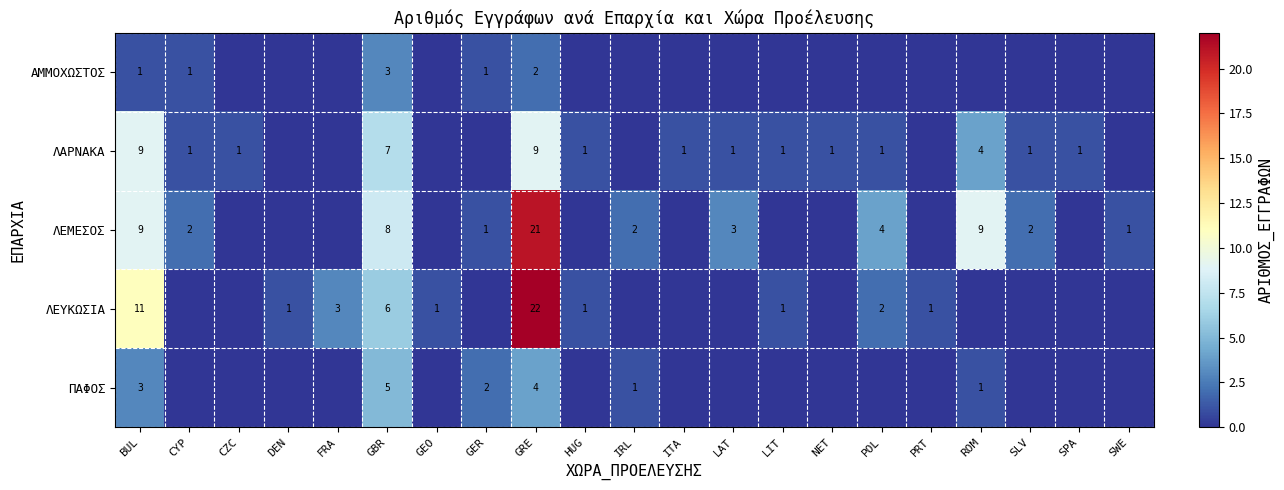

What is the difference between the ΛΑΡΝΑΚΑ values at BUL and CYP?

8